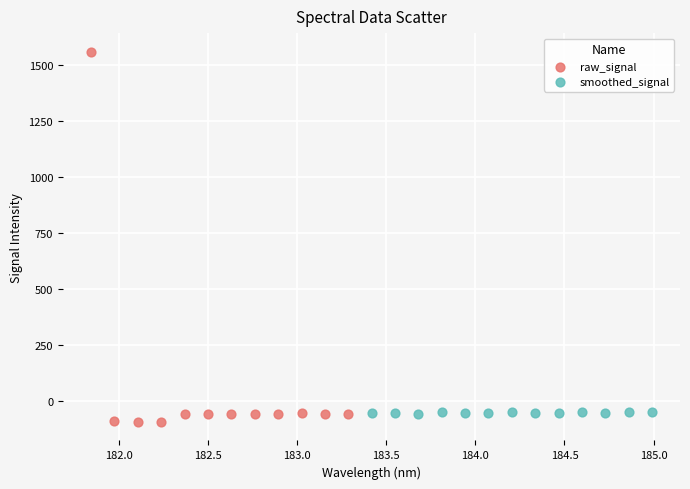

Which series contains the highest Y value?

raw_signal